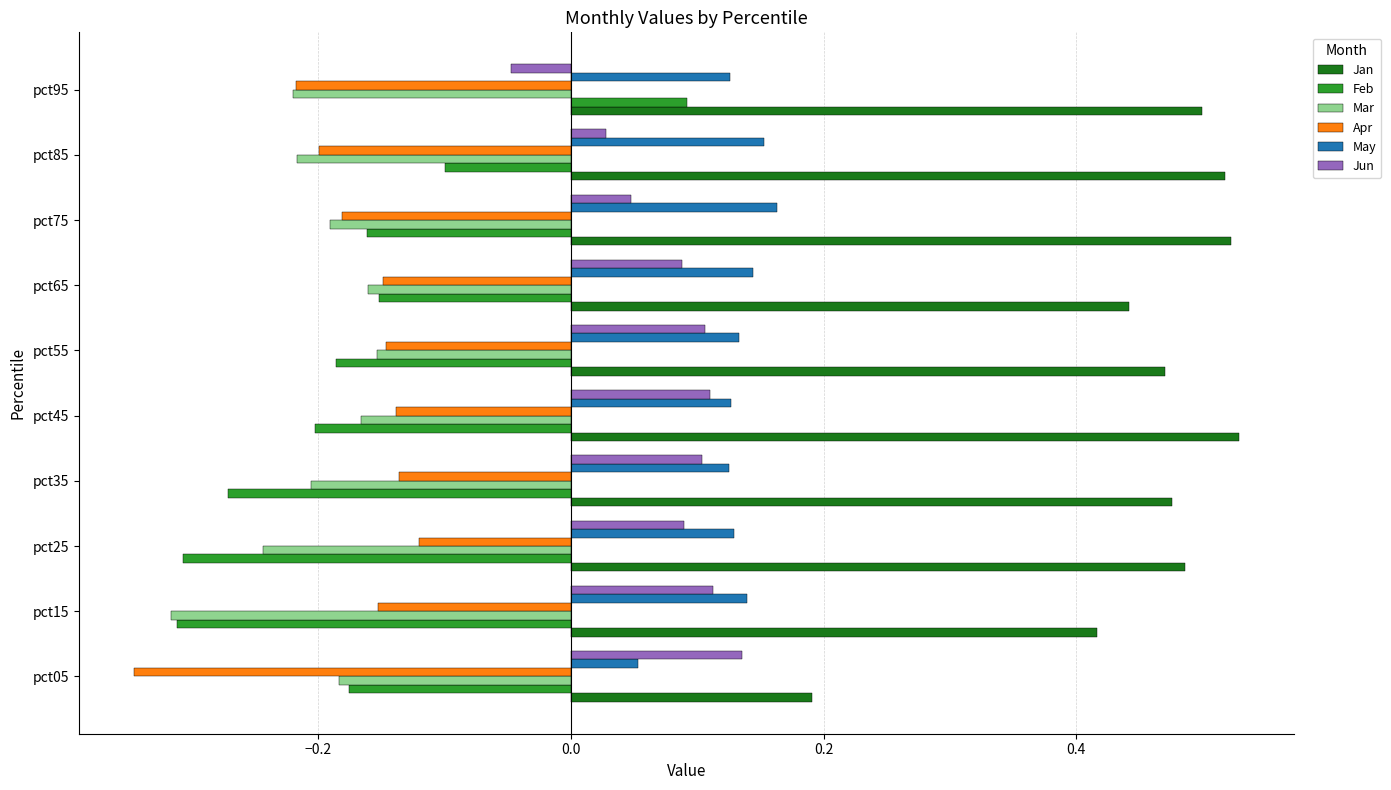

Which series has the largest range (max minus min)?

Feb